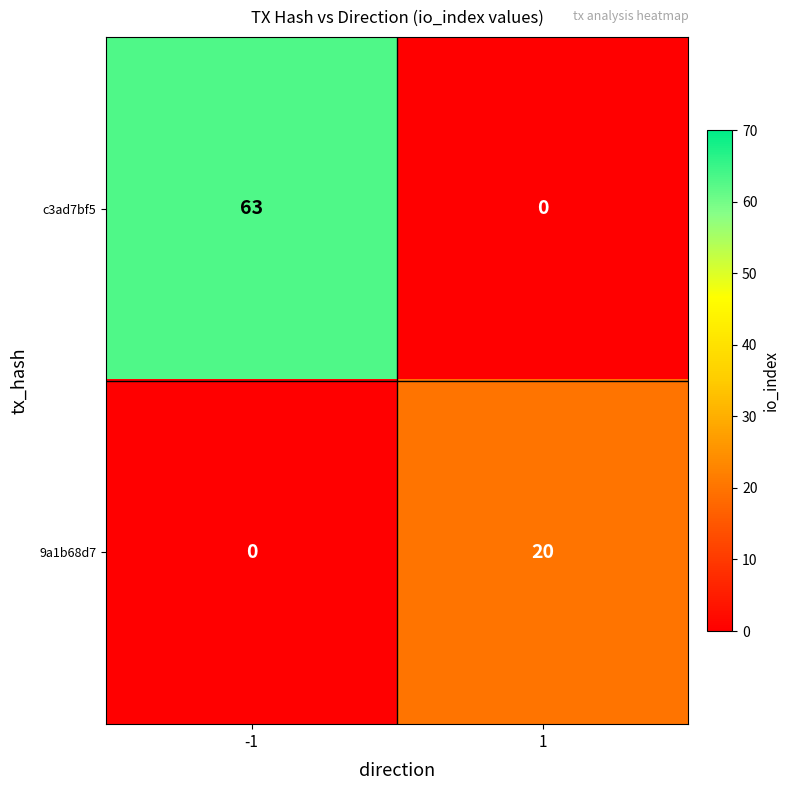

The 9a1b68d7 series shows 8 at -1. True or false?

False